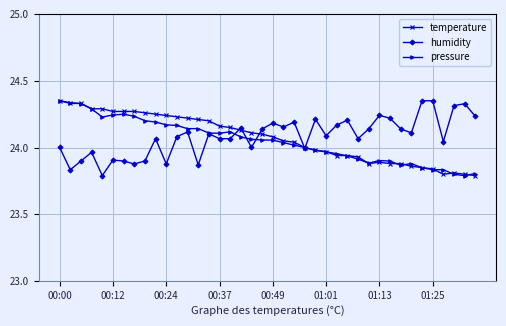

Count the number of categories in the chart.

40